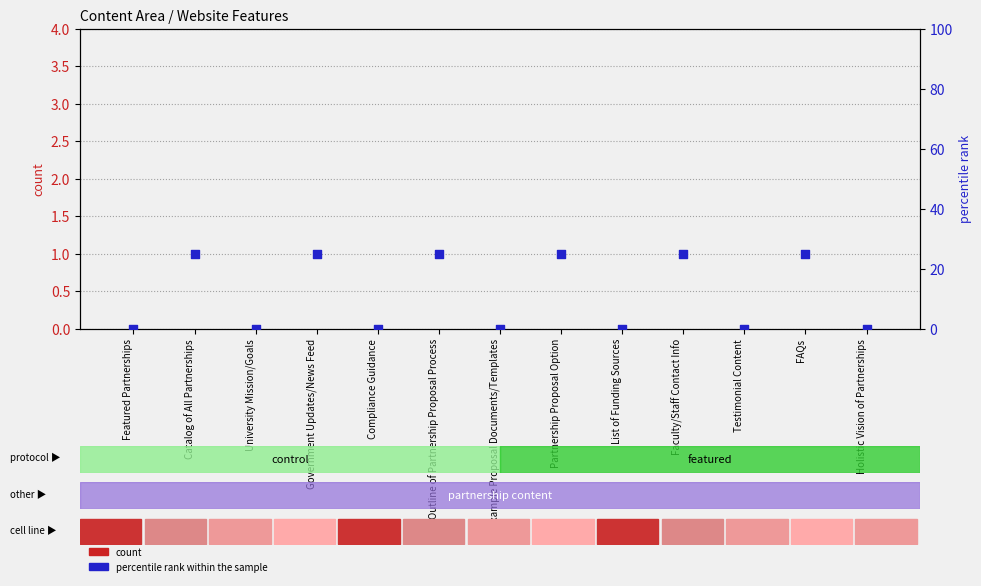

Is the value of count at Example Proposal Documents/Templates greater than the value of percentile rank within the sample at Partnership Proposal Option?

No